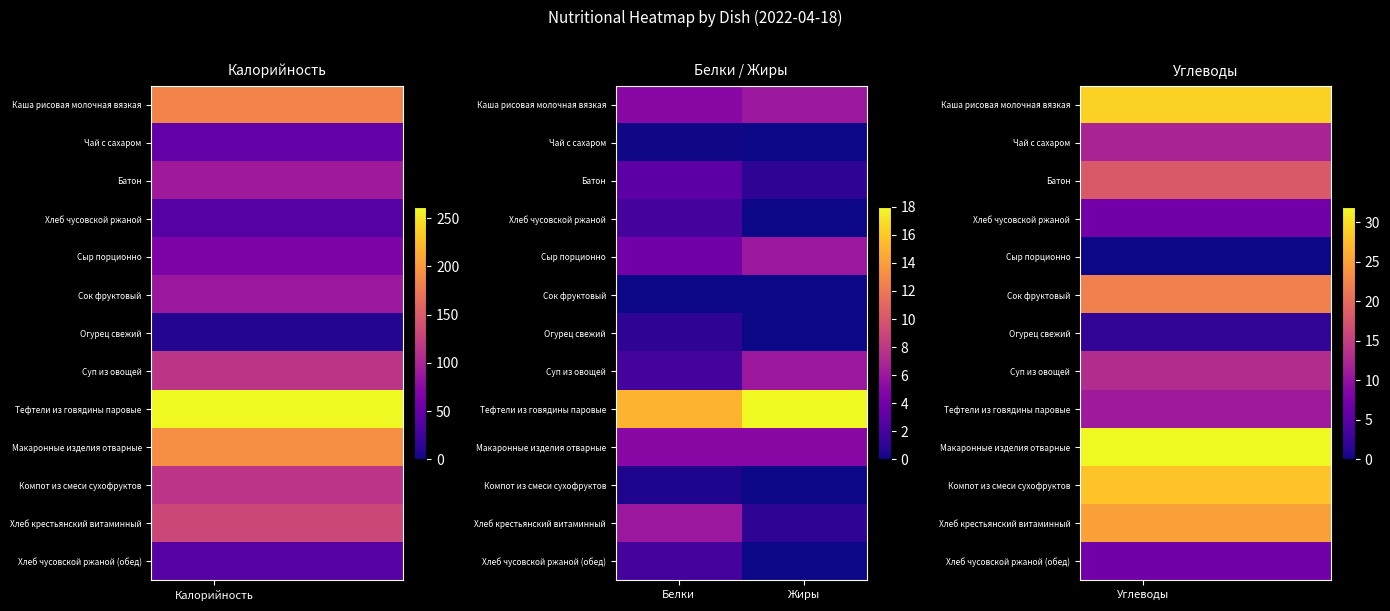

At which category is the sum across all series the highest?

Углеводы